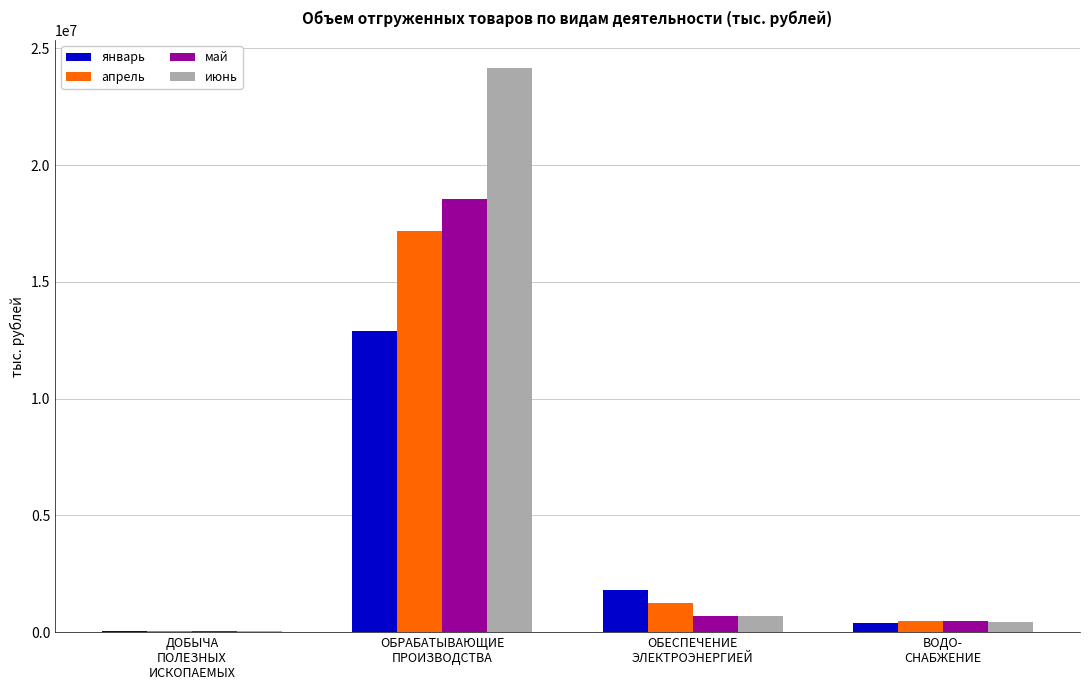

How many groups of bars are there?

4